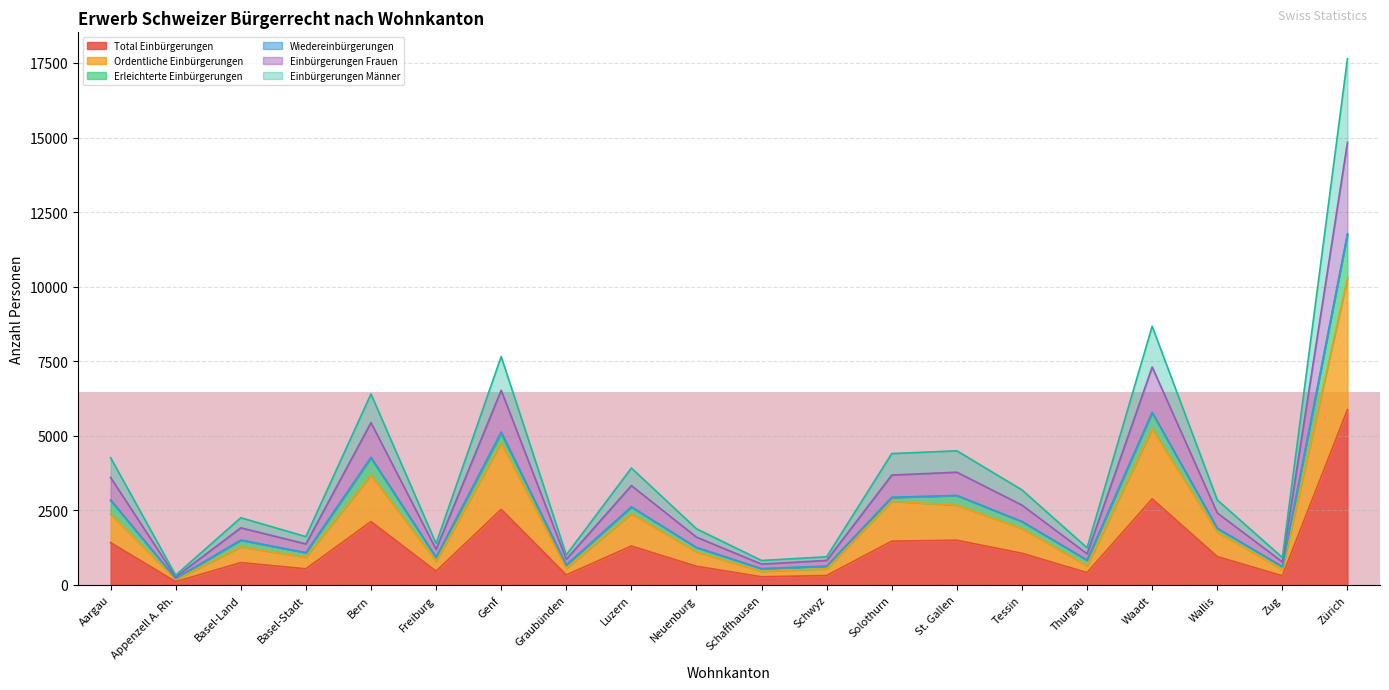

At which category is the sum across all series the highest?

Zürich